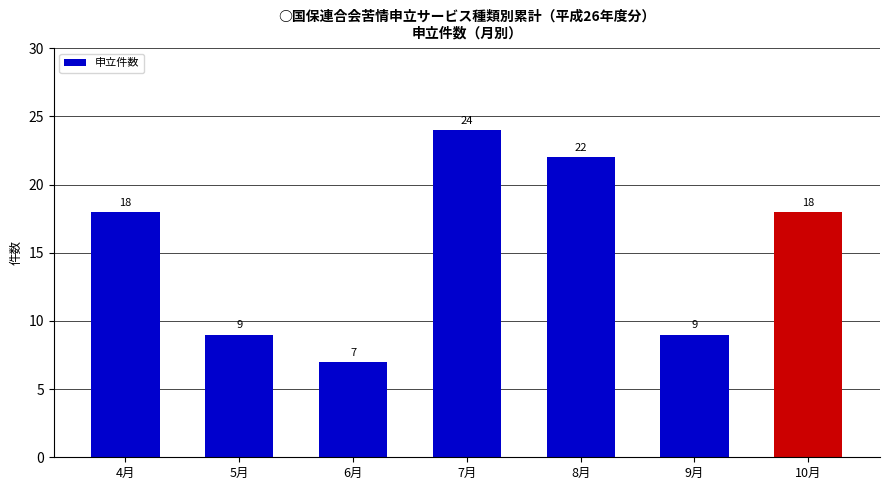

Is it true that the value at 8月 is 22?

True